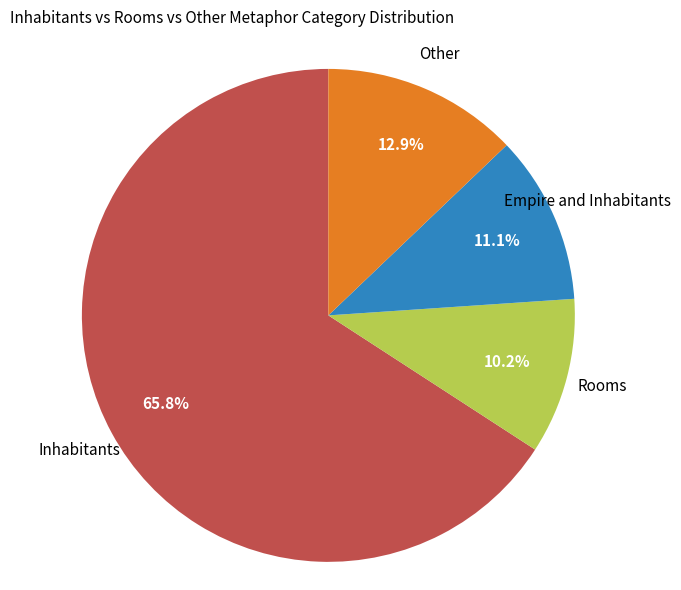

What percentage do Rooms and Other together represent?

23.1%